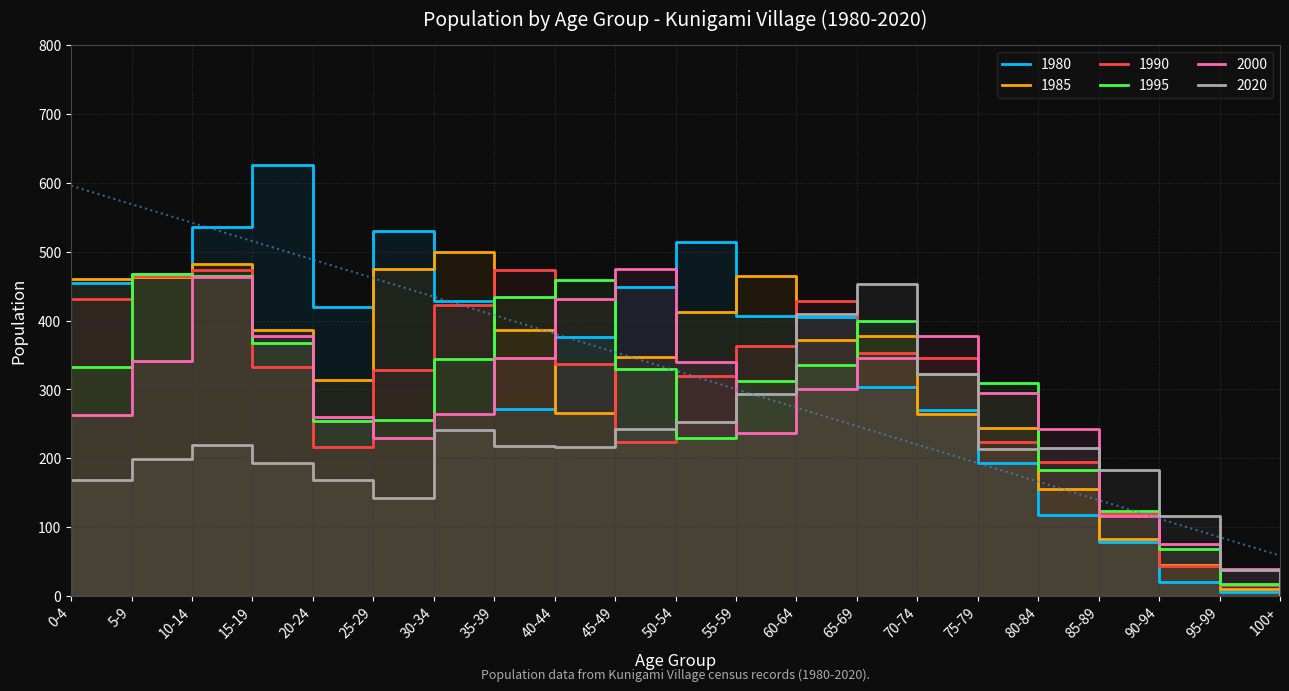

What position from the right is 35-39?

14